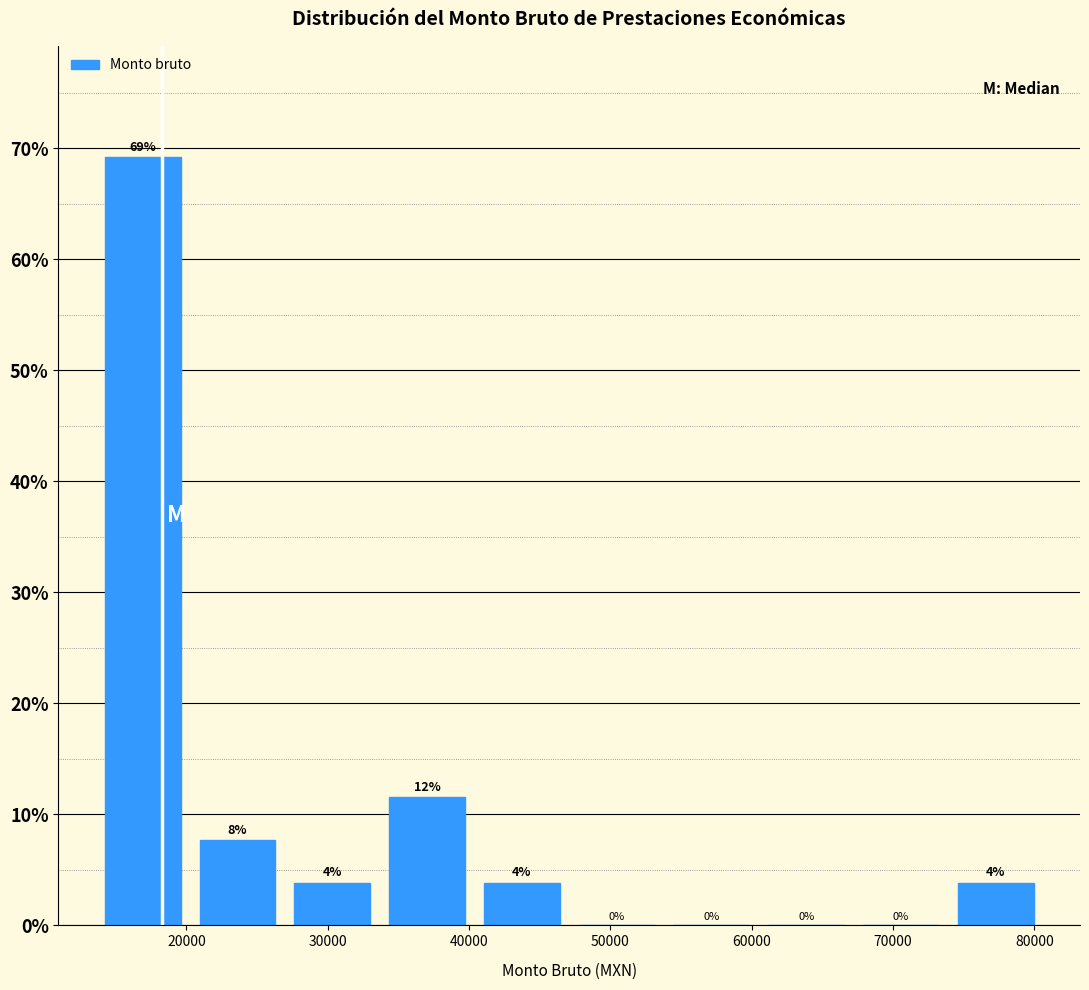

Over which range of the x-axis is the bar tallest?

14000 to 20000